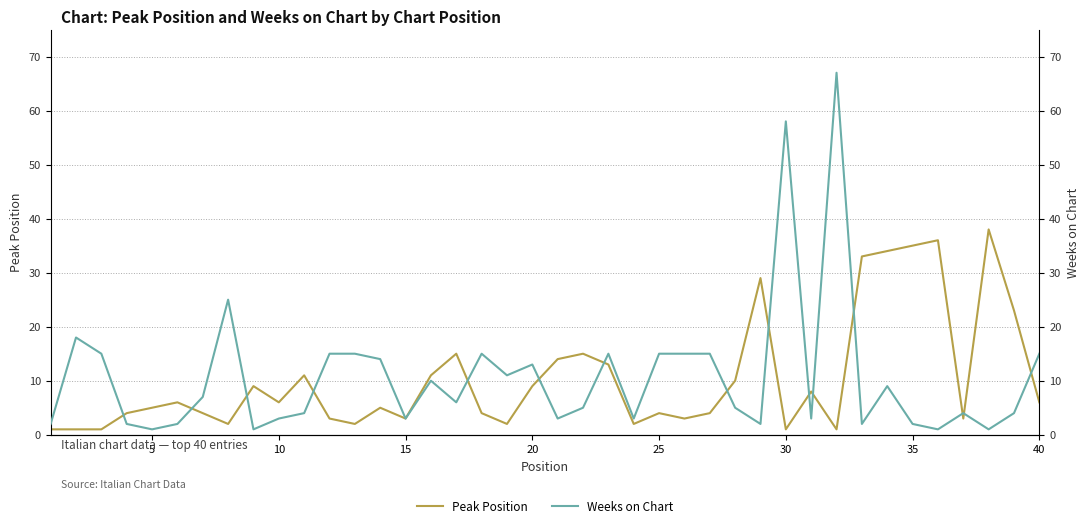

The value of Peak Position at 35 is 10. True or false?

False